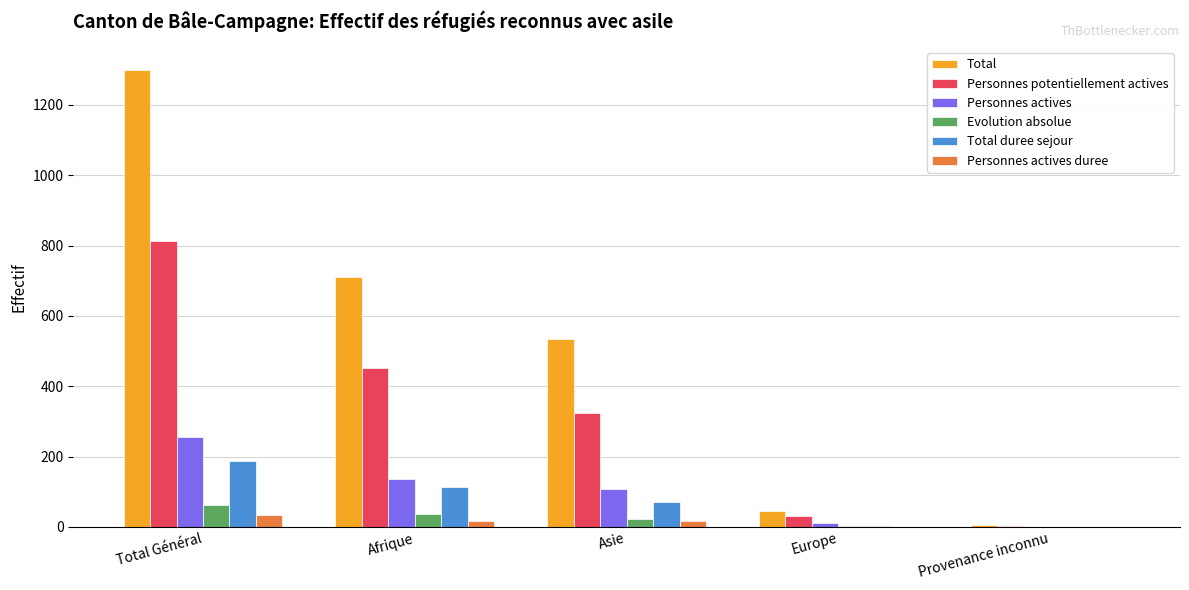

At which category is the sum across all series the highest?

Total Général